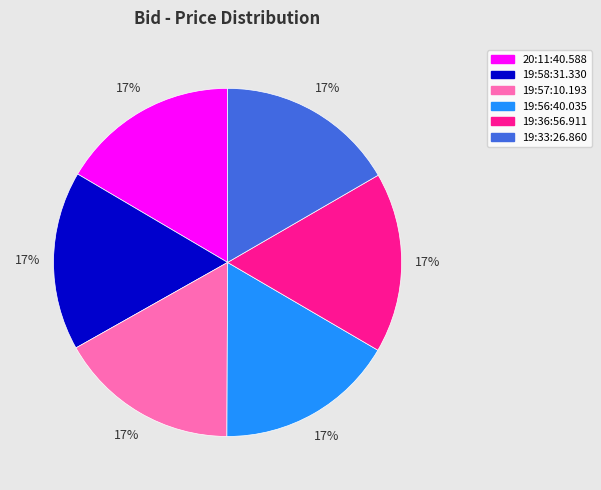

True or false: 19:33:26.860 accounts for 17% of the total.

True